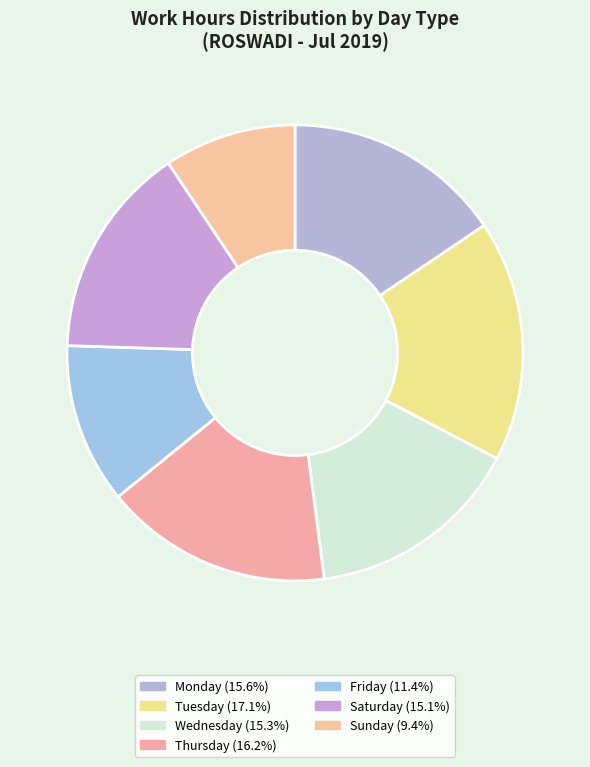

Count the number of slices in the pie.

7